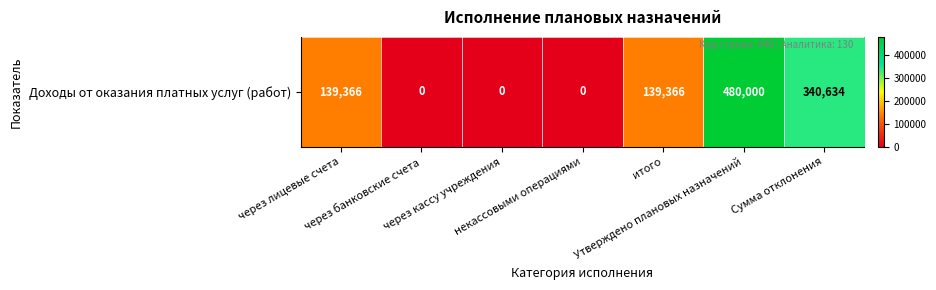

What is the difference between the maximum and second lowest values?

480000